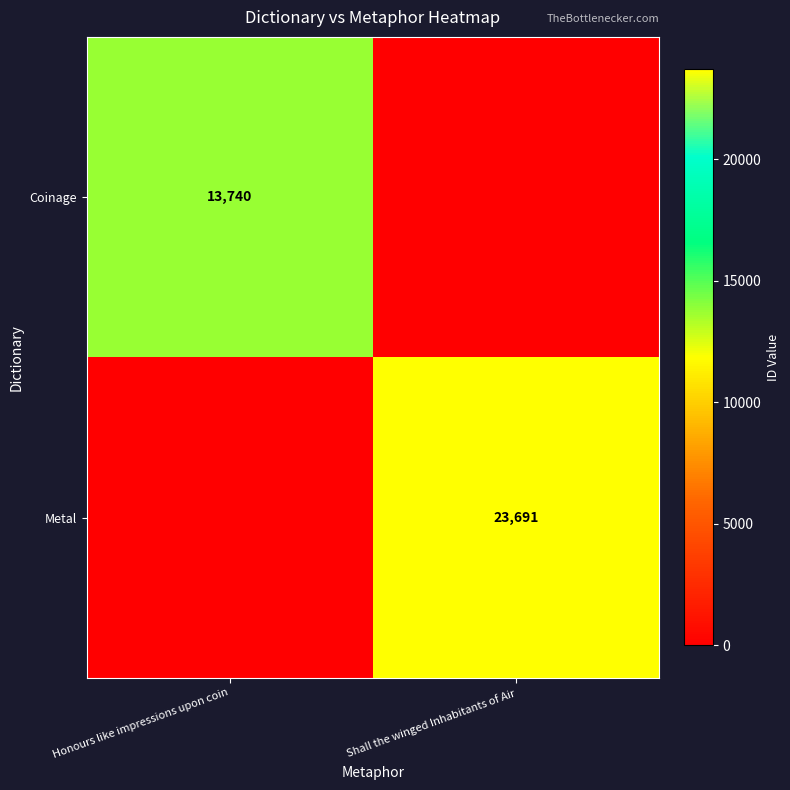

The Coinage series shows 8938 at Honours like impressions upon coin. True or false?

False